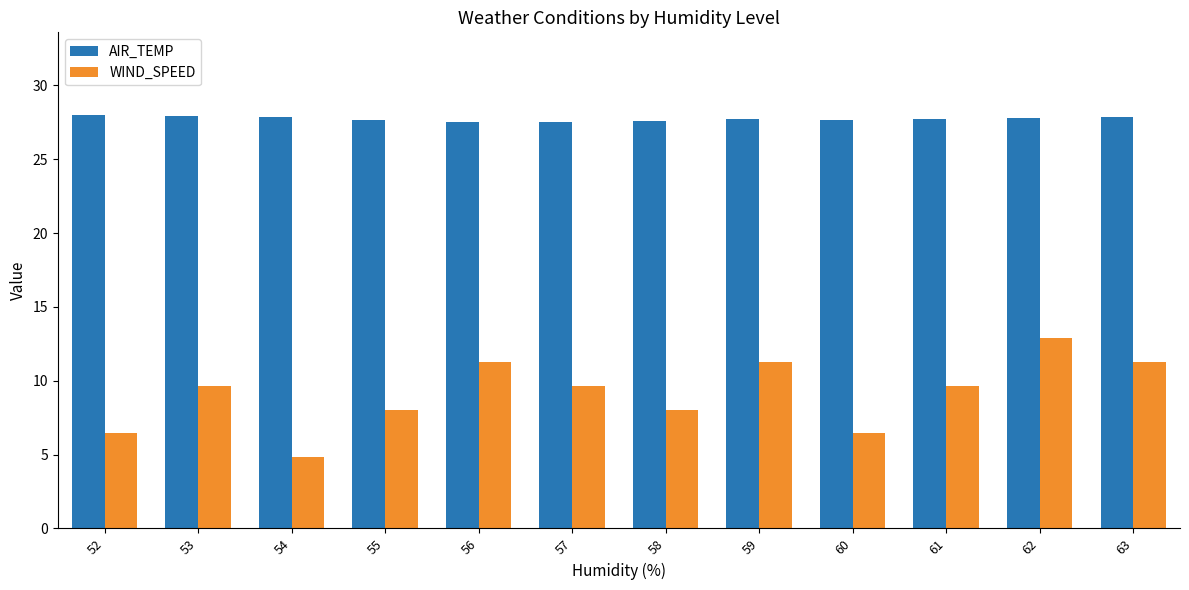

The WIND_SPEED series shows 21.6 at 62. True or false?

False